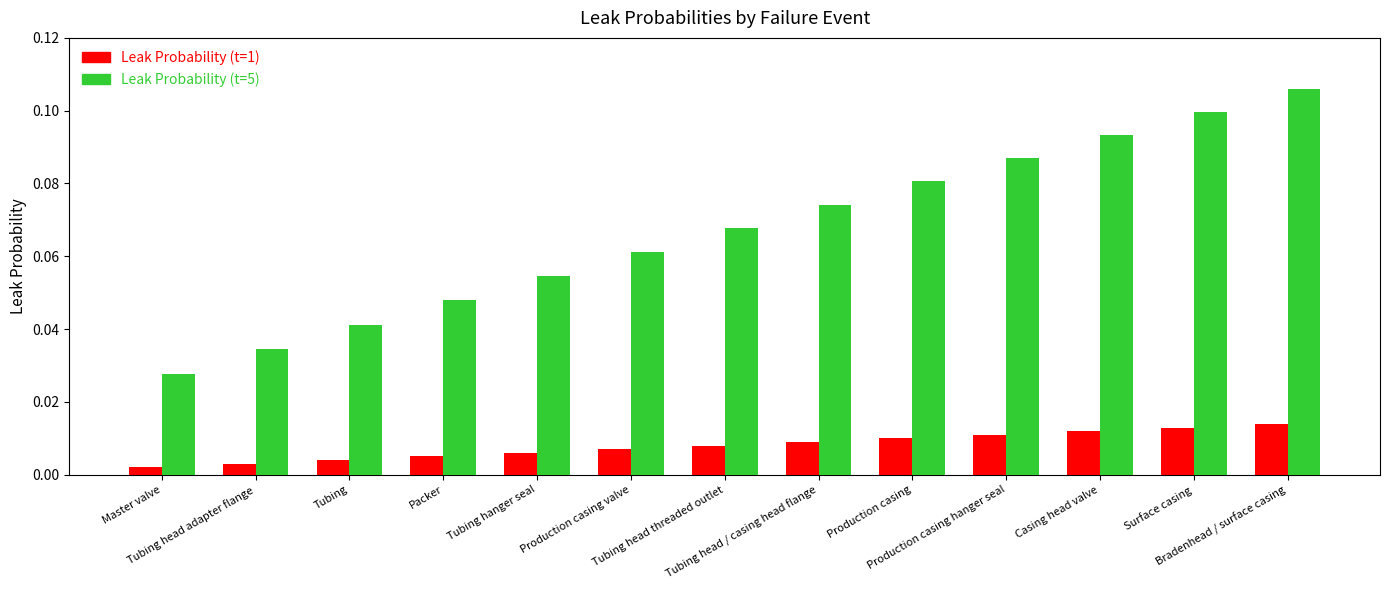

How many groups of bars are there?

13